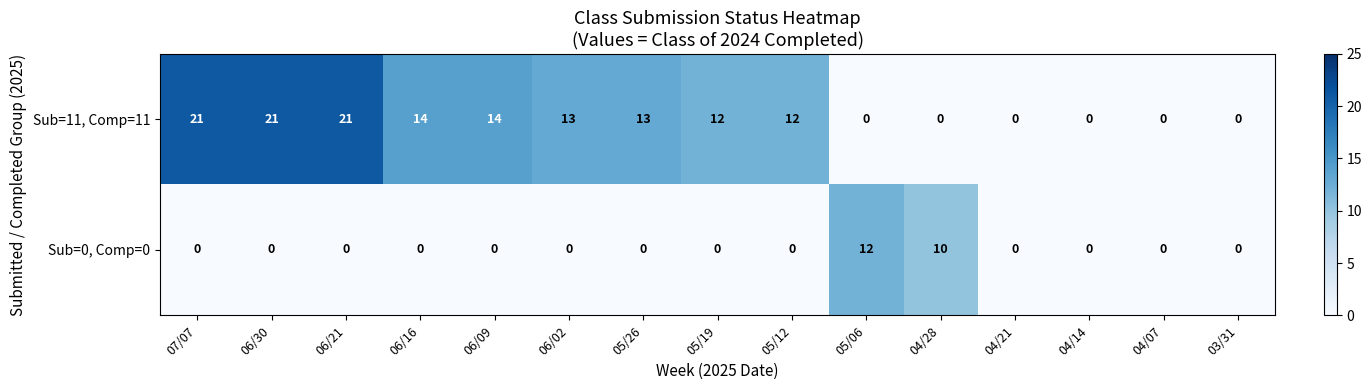

What is the difference between the second highest and second lowest values in the Sub=0, Comp=0 series?

10